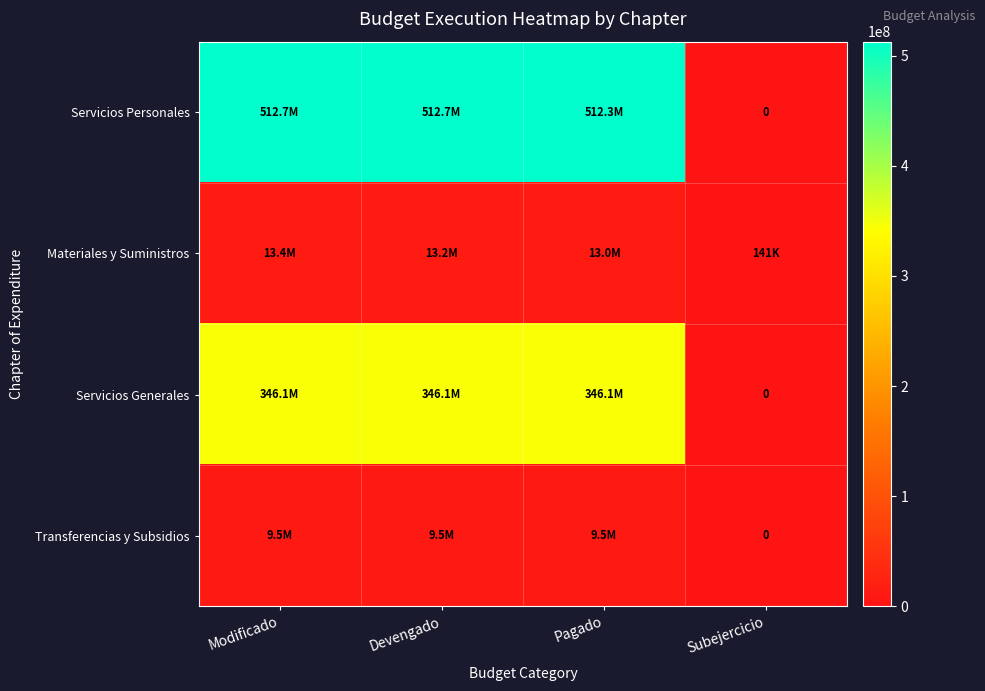

What is the difference between the Servicios Personales values at Pagado and Modificado?

416215.8